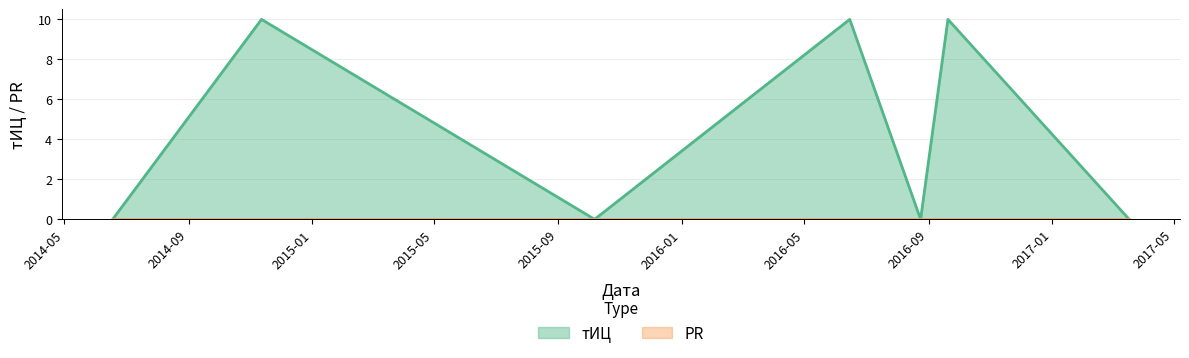

Which has a higher value, 2014-06-18 or 2014-11-12?

2014-11-12